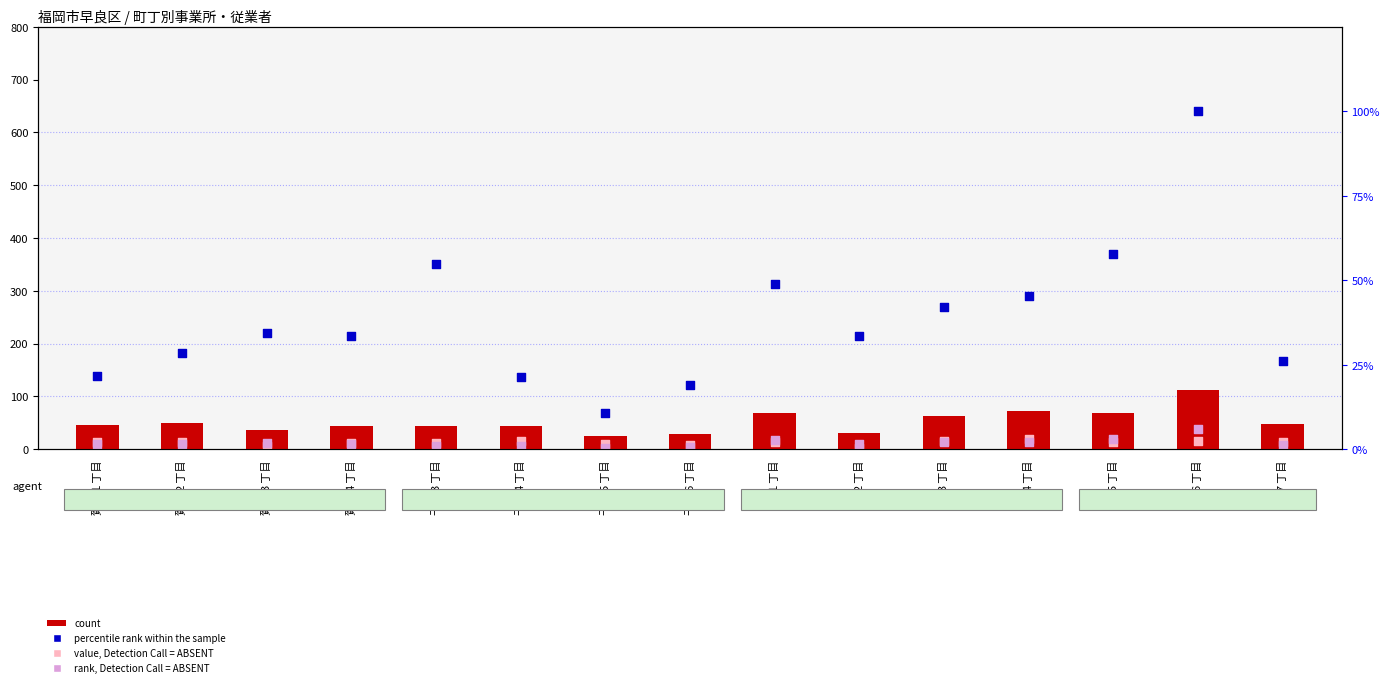

At how many categories does at least one series exceed 82?

1